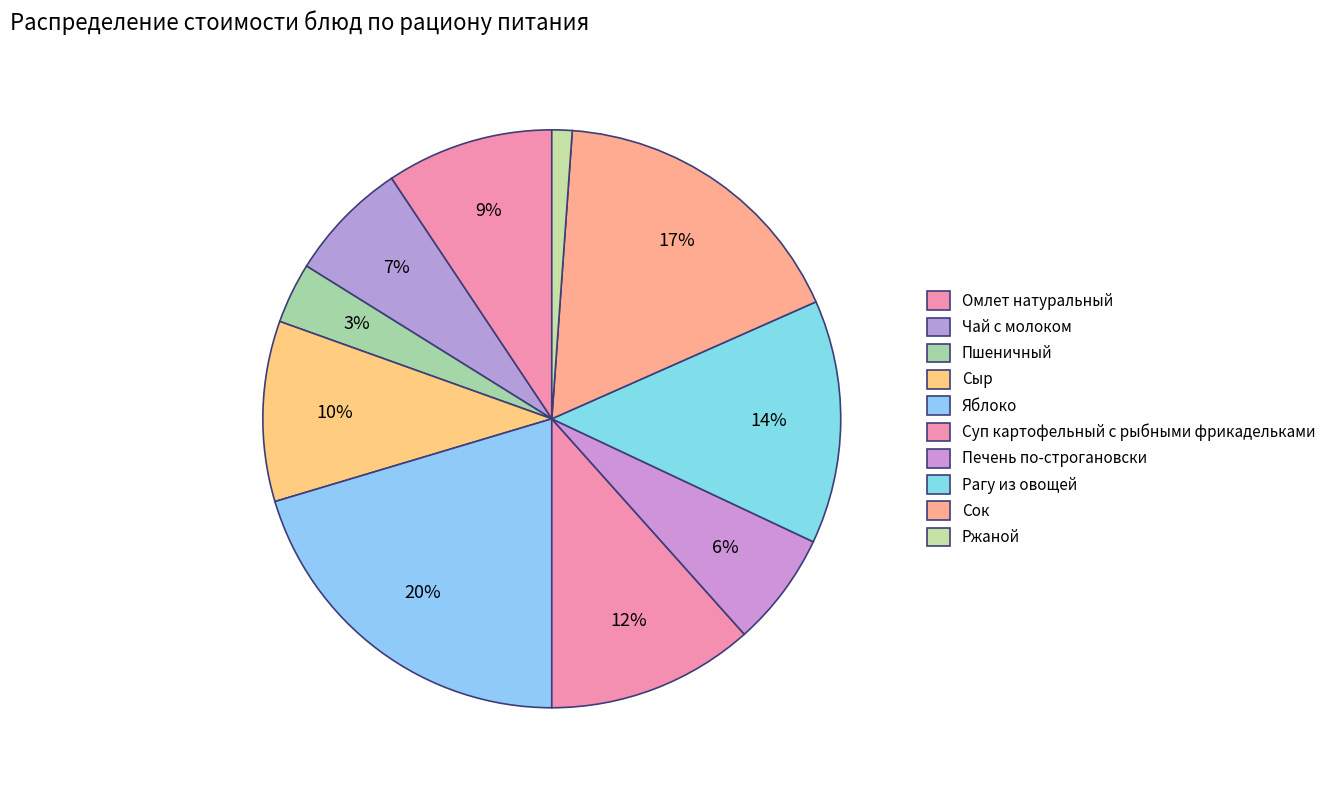

How much of the chart is everything except Сыр?

89.9%